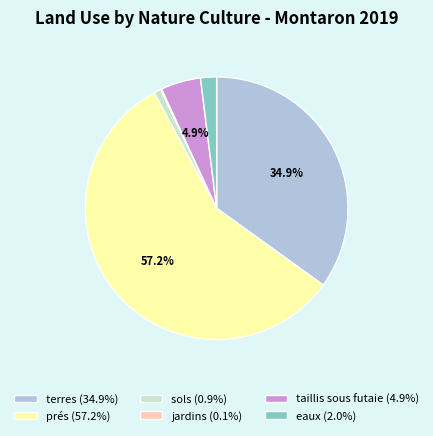

Does any single category account for the majority?

Yes